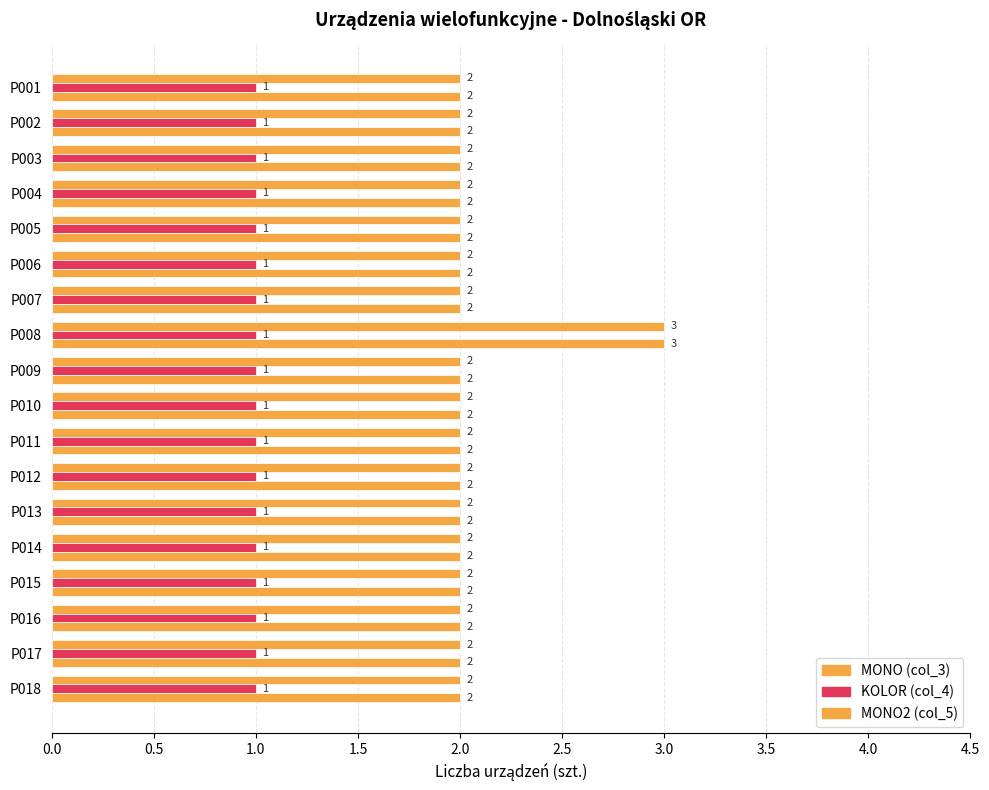

Reading right to left, transcribe all the data shown in this chart.

MONO (col_3): 2.0	2.0	2.0	2.0	2.0	2.0	2.0	2.0	2.0	2.0	3.0	2.0	2.0	2.0	2.0	2.0	2.0	2.0
KOLOR (col_4): 0.2	0.2	0.2	0.2	0.2	0.2	0.2	0.2	0.2	0.2	0.2	0.2	0.2	0.2	0.2	0.2	0.2	0.2
MONO2 (col_5): 2.0	2.0	2.0	2.0	2.0	2.0	2.0	2.0	2.0	2.0	3.0	2.0	2.0	2.0	2.0	2.0	2.0	2.0